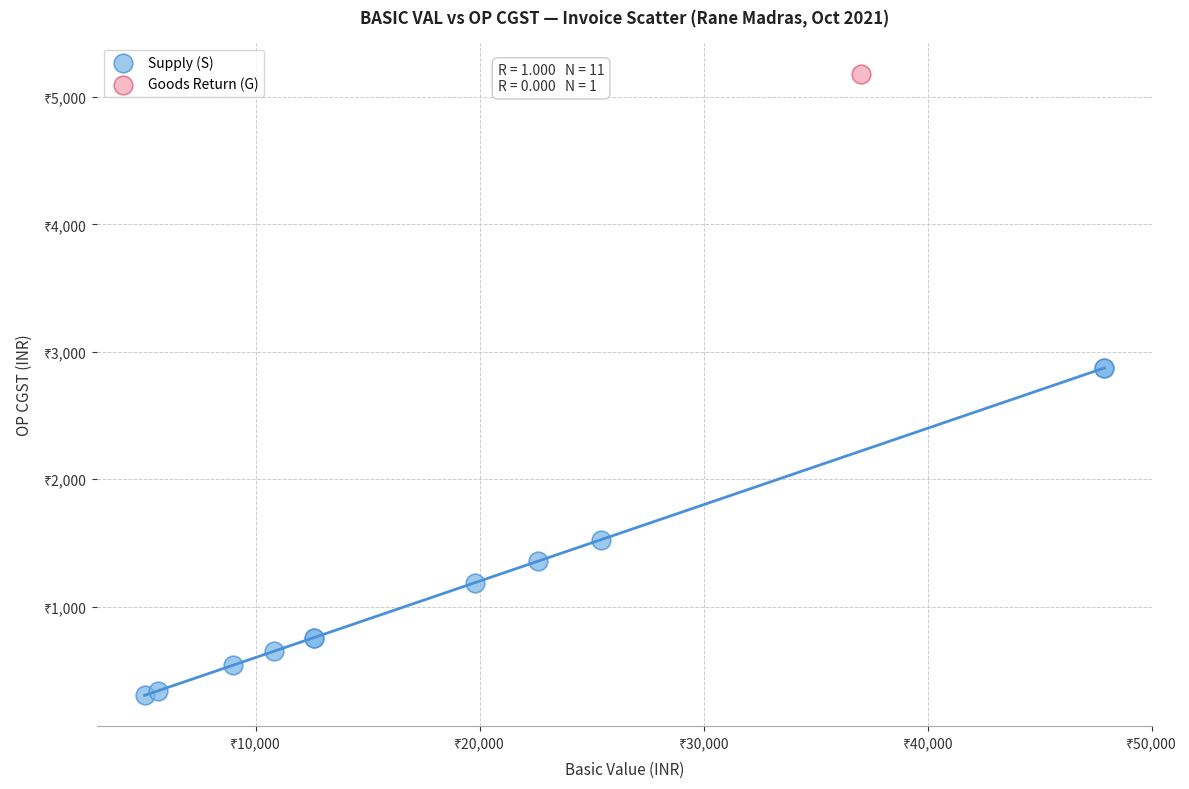

What are all the series names shown in the legend?

Supply (S), Goods Return (G)